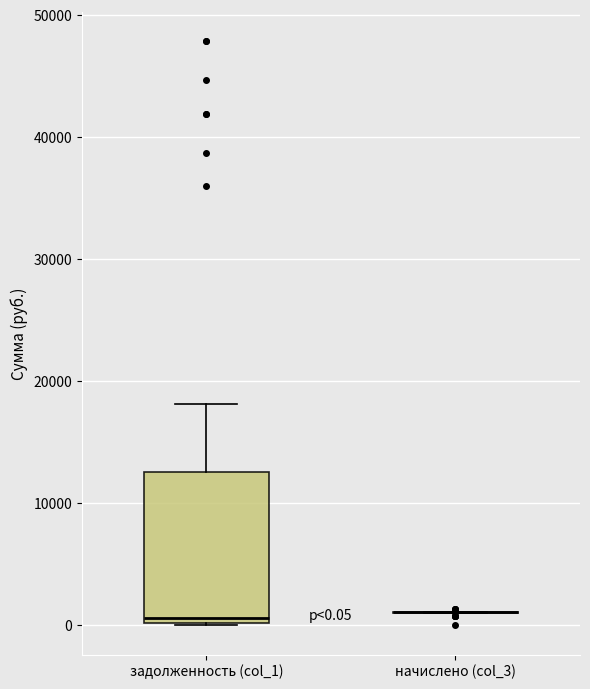

Comparing the boxes themselves (not the whiskers), which one is the tallest?

задолженность (col_1)